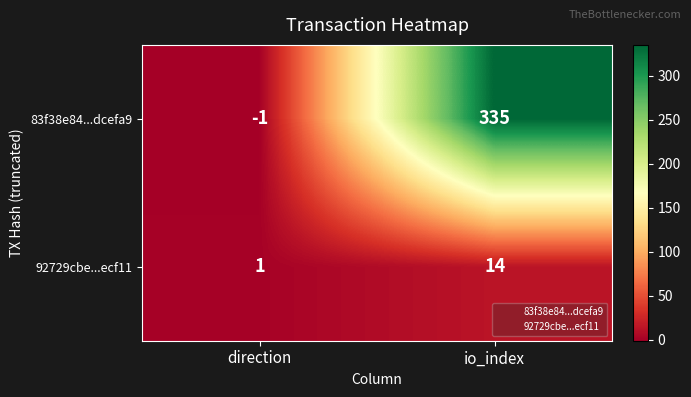

How many categories are shown in the chart?

2